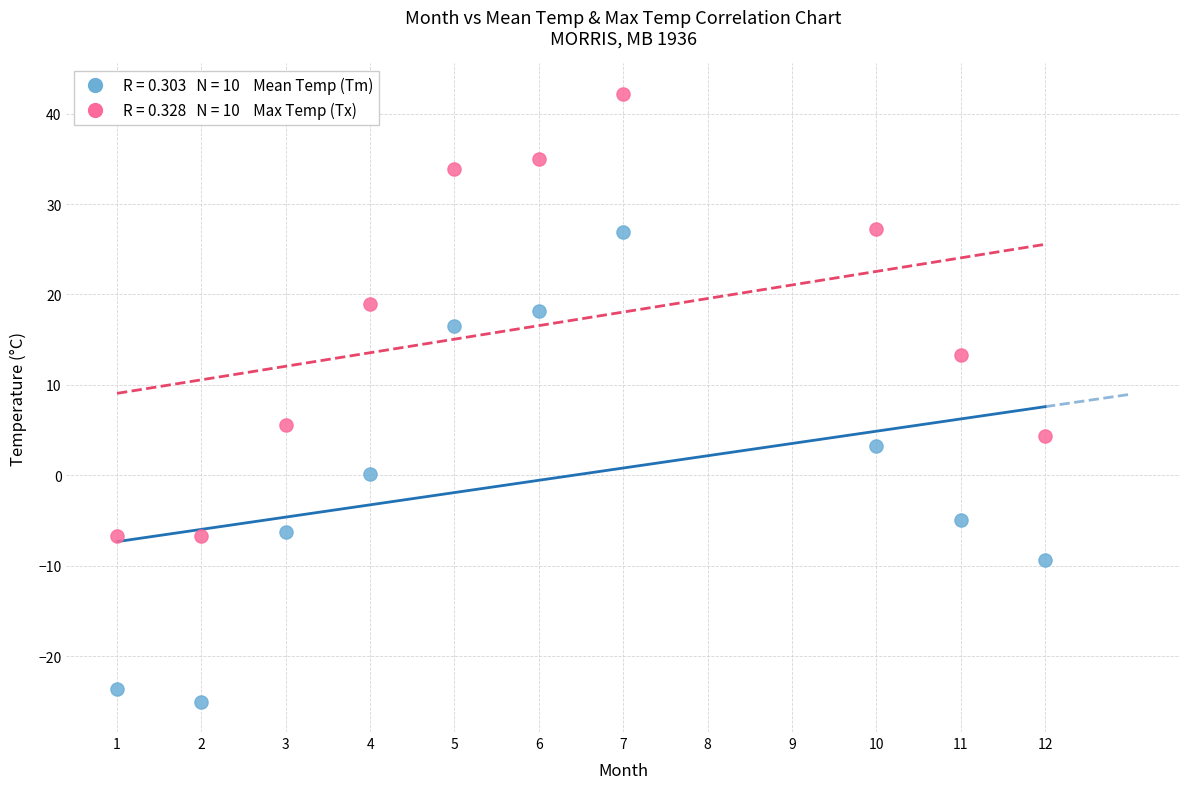

Across all series, what Y value is closest to 8?

5.6